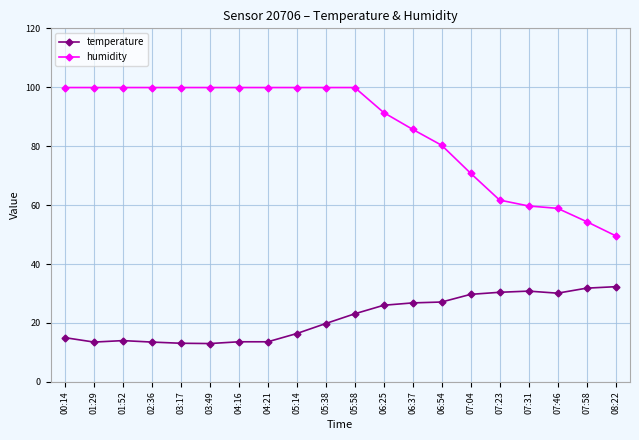

Count the number of categories in the chart.

20